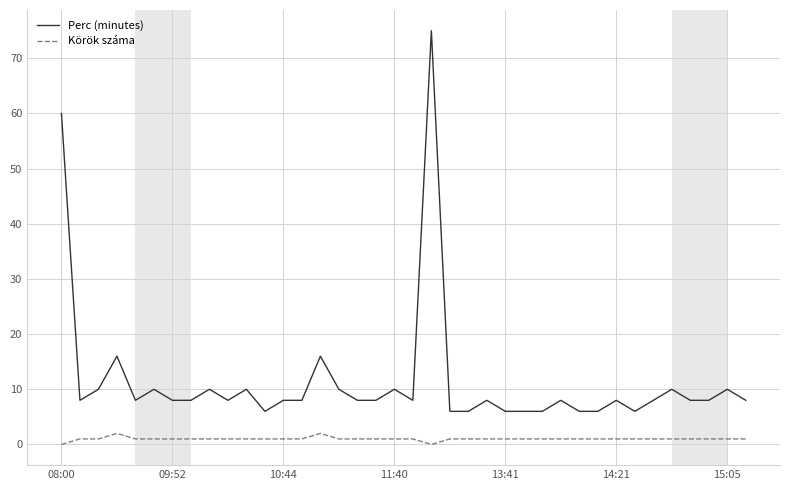

List the series in order of their peak value, lowest first.

Körök száma, Perc (minutes)